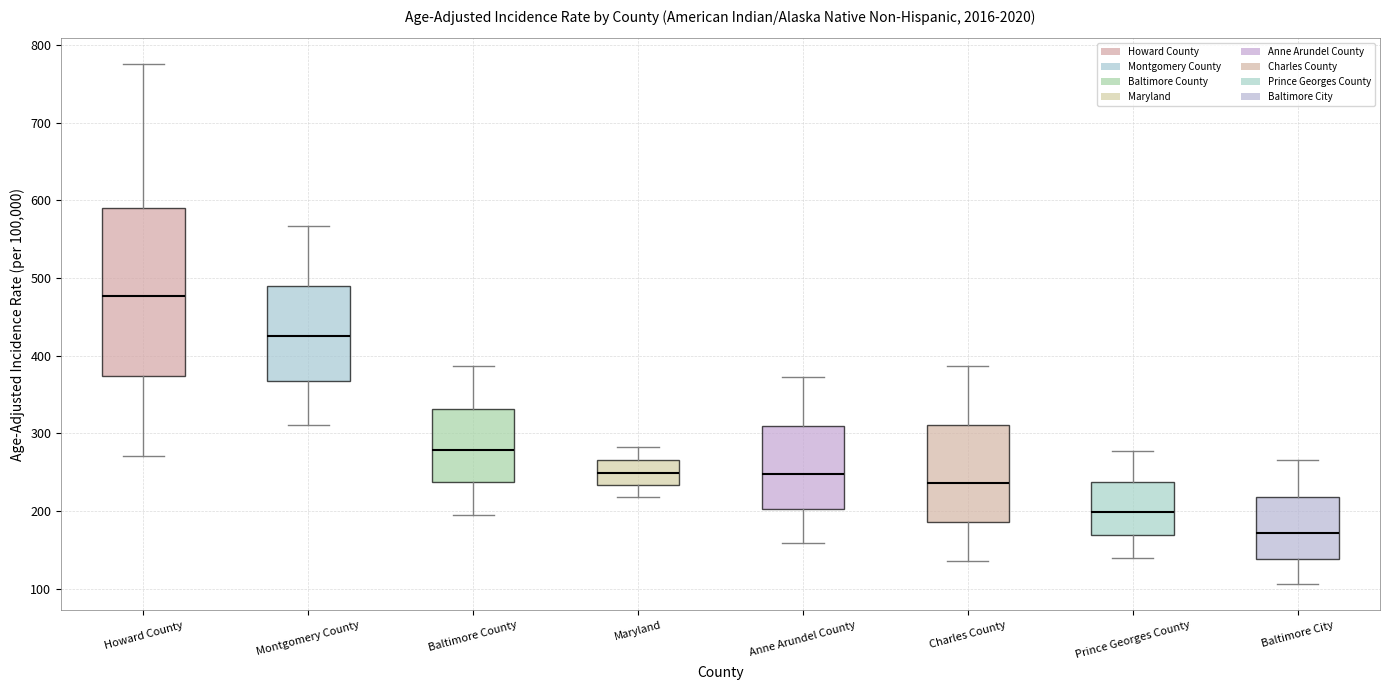

Comparing the boxes themselves (not the whiskers), which one is the tallest?

Howard County